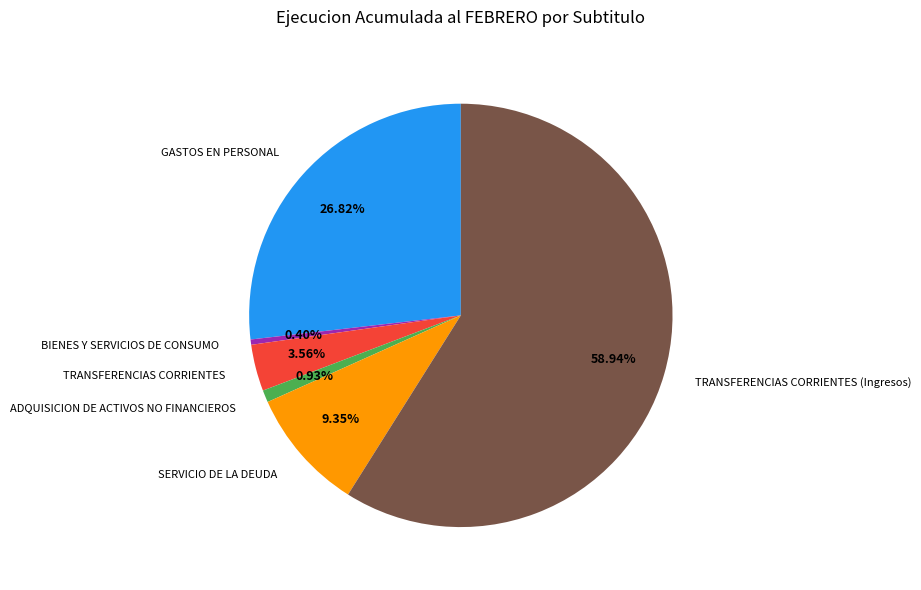

To the nearest percent, what is the combined percentage of TRANSFERENCIAS CORRIENTES and BIENES Y SERVICIOS DE CONSUMO?

4%